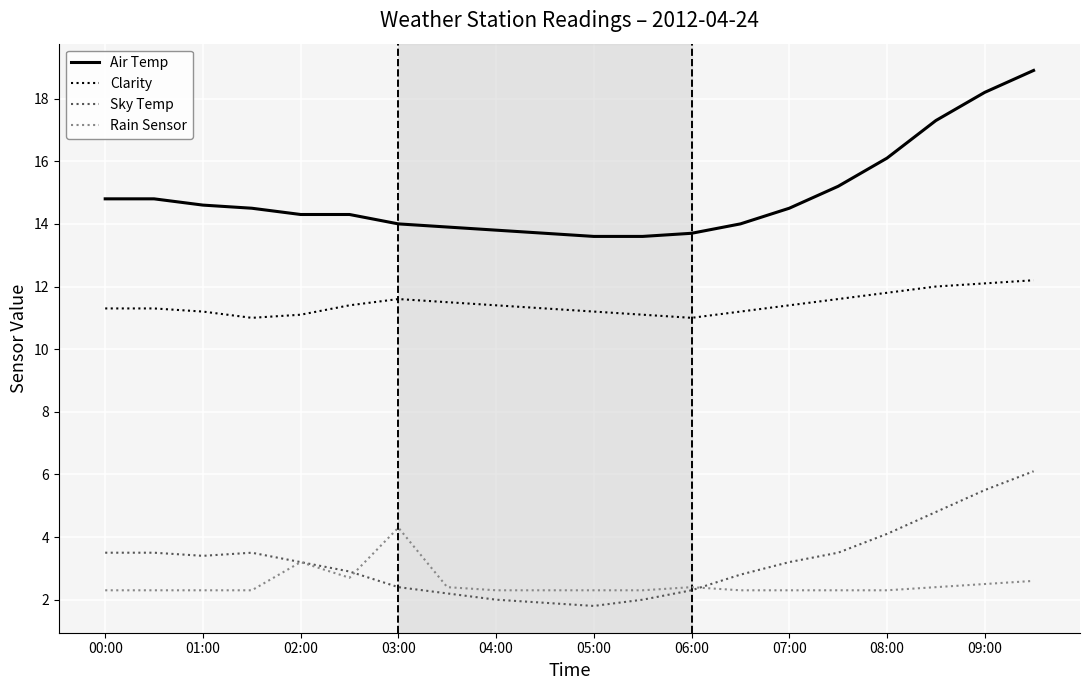

Which series has the largest range (max minus min)?

Air Temp